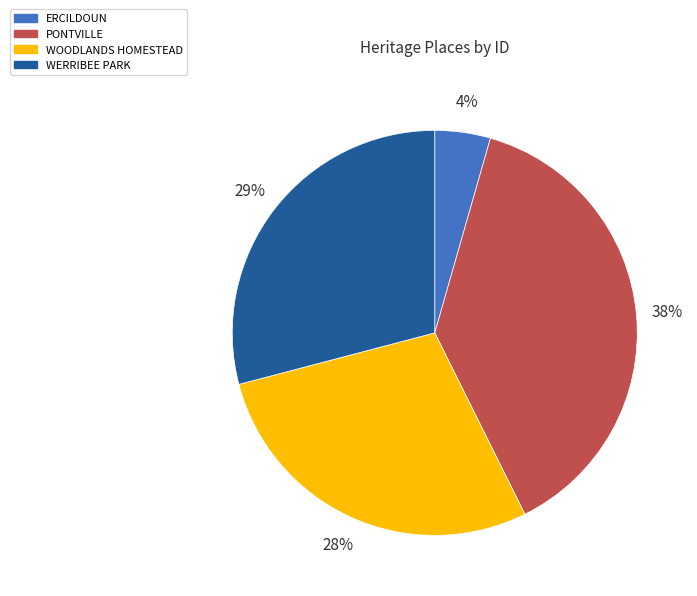

Which category has the biggest portion of the pie?

PONTVILLE